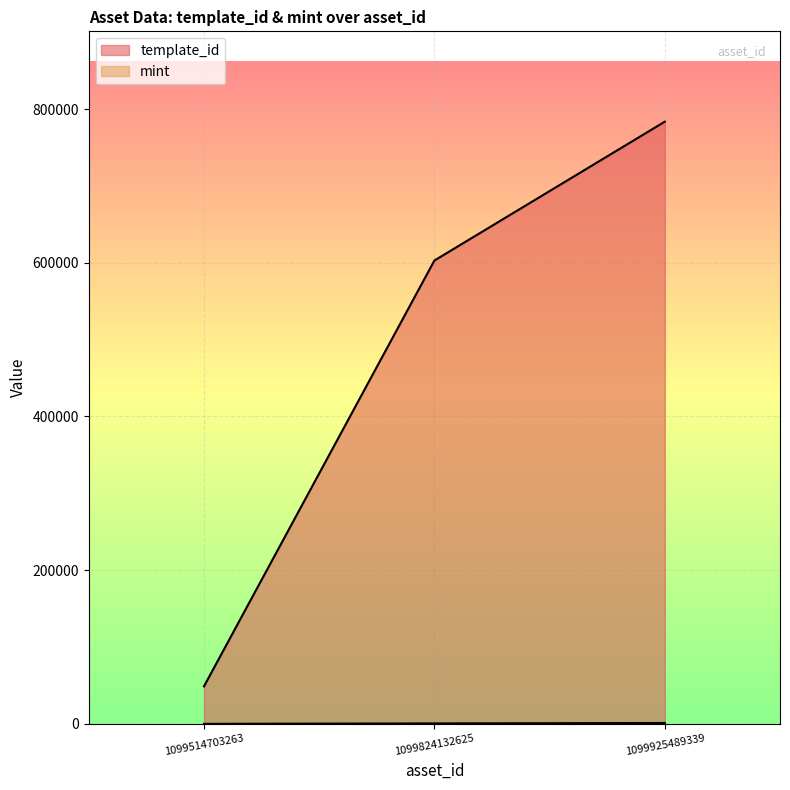

What is the sum of all template_id values?

1435484